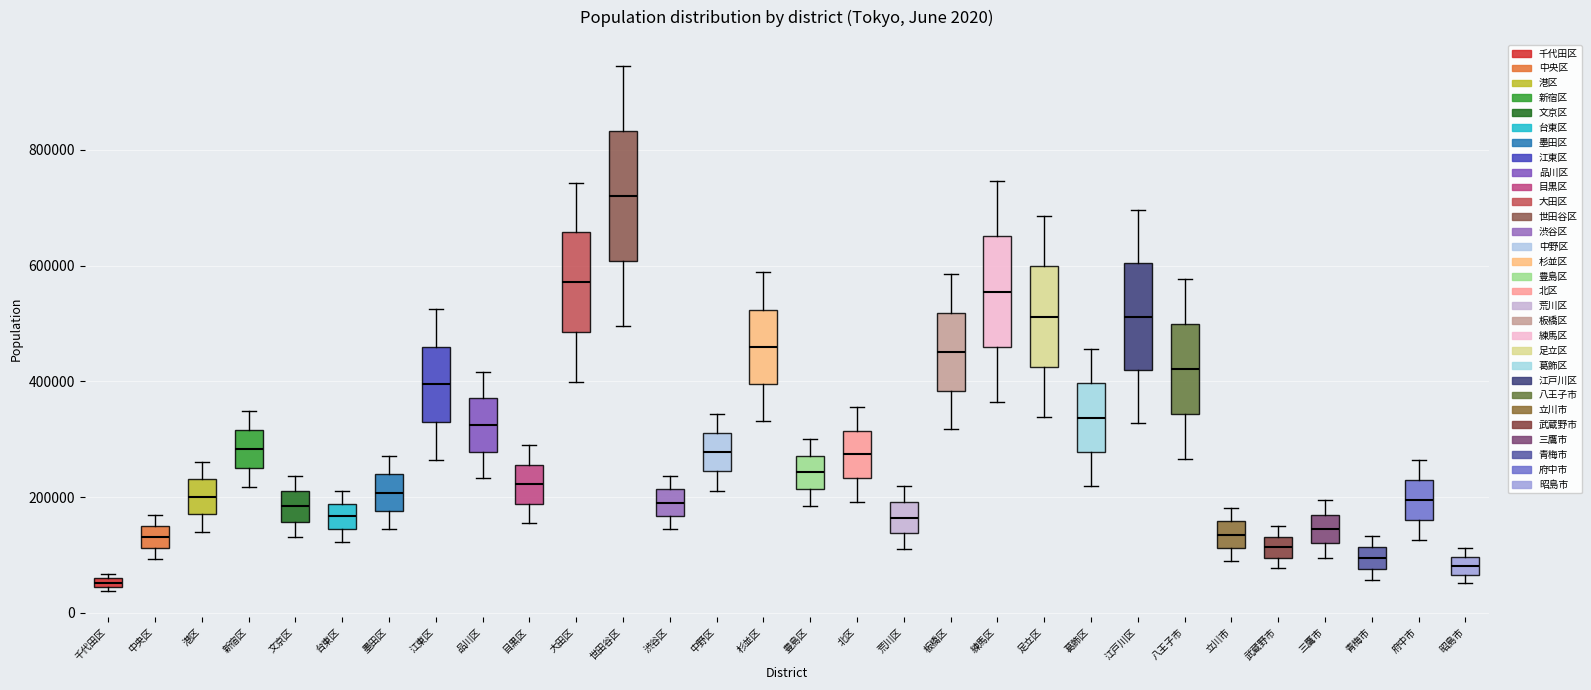

Comparing the boxes themselves (not the whiskers), which one is the tallest?

世田谷区